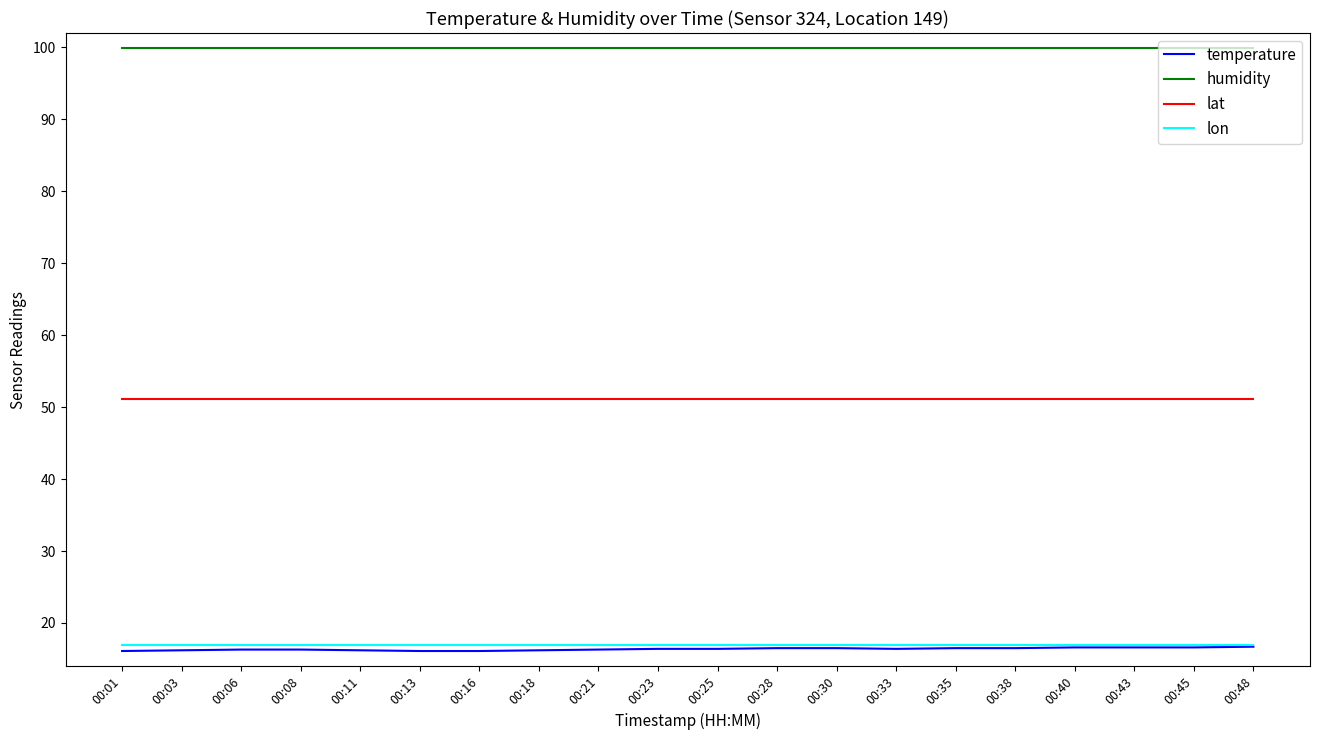

Is it true that lat equals 51.1 at 00:43?

True